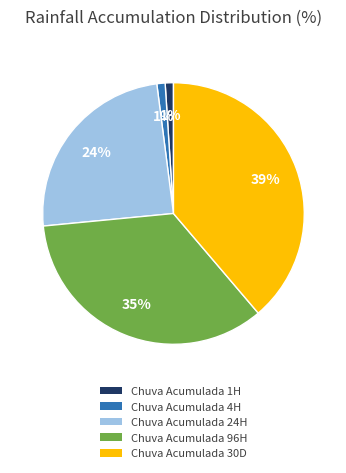

How many slices are in this pie chart?

5